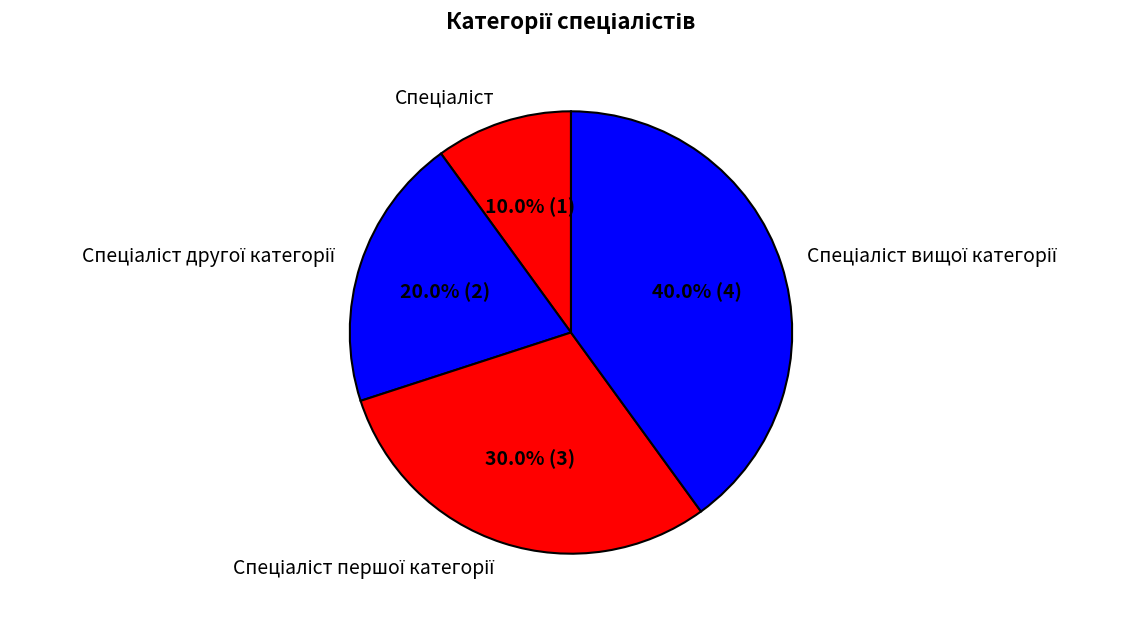

Is there any slice that represents more than half of the pie?

No